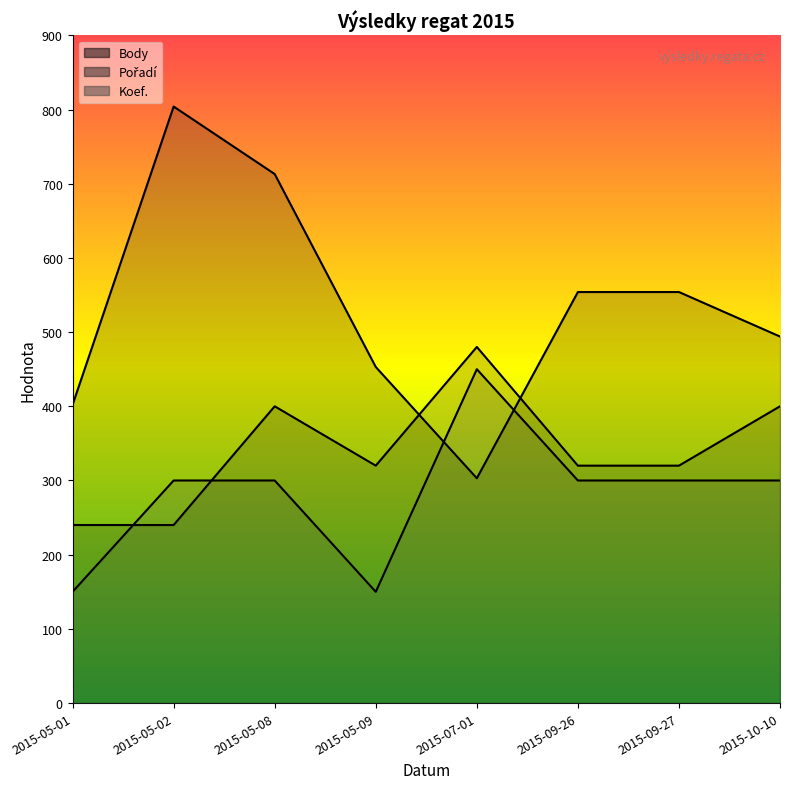

True or false: Pořadí has a value of 320 at 2015-09-27.

True